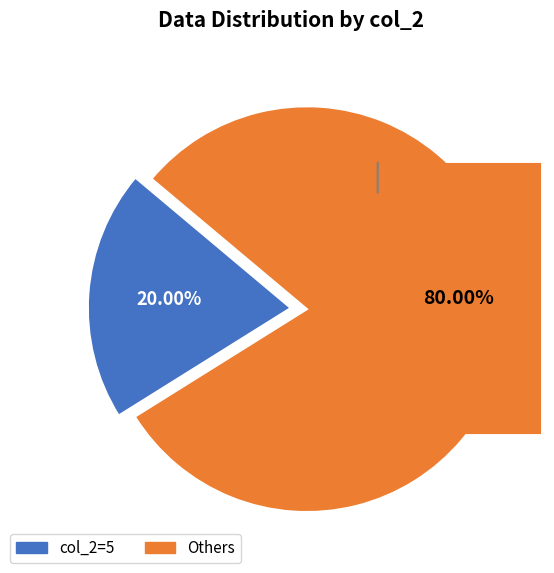

How many segments does this pie chart have?

2